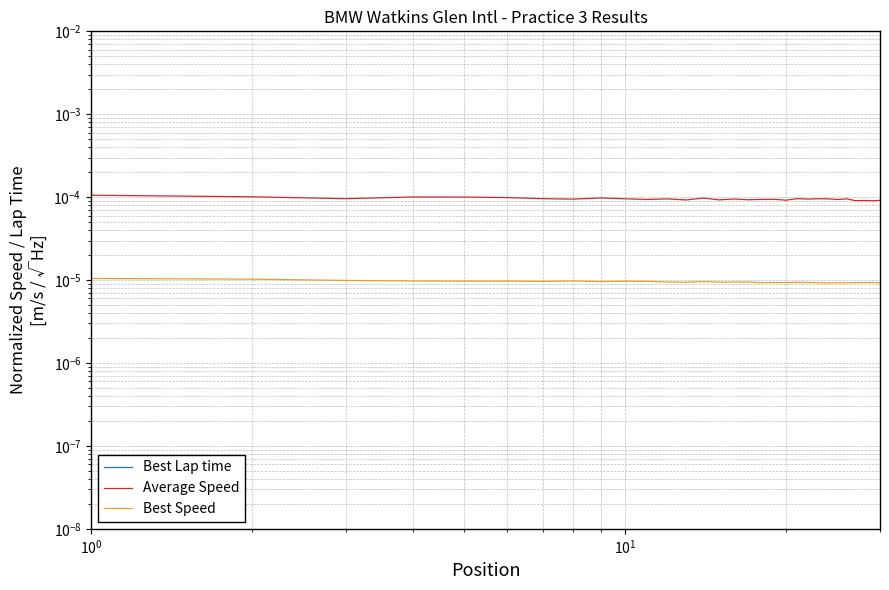

True or false: Best Lap time and Average Speed intersect in this chart.

False